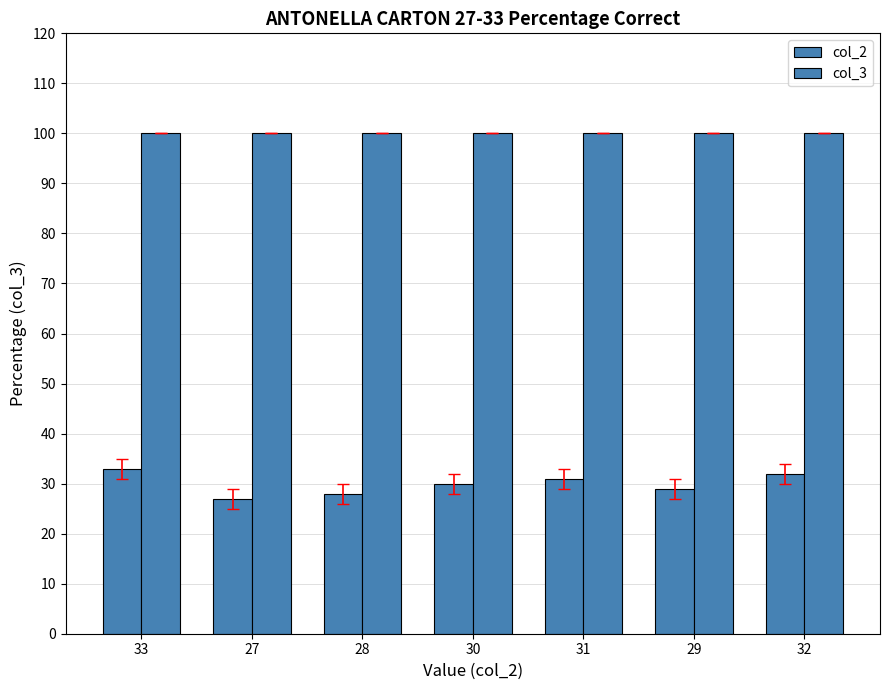

What is the total value across all series at 29?

129